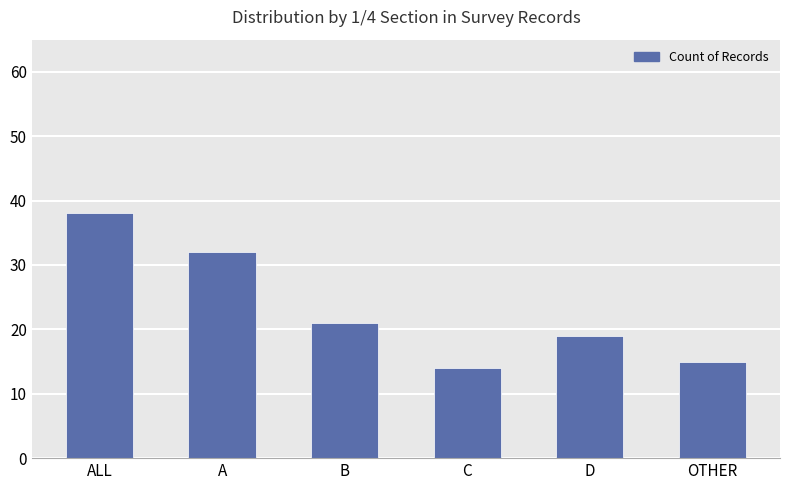

What is the minimum value shown in the chart?

14